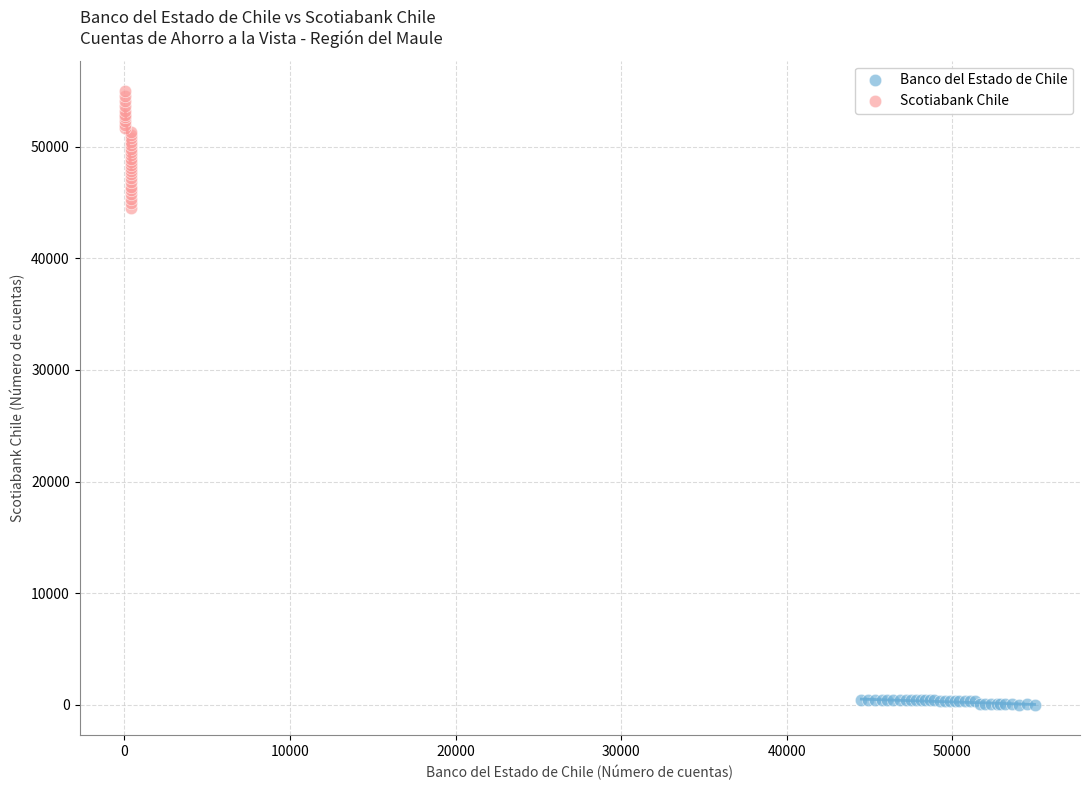

Which series reaches the minimum Y coordinate?

Banco del Estado de Chile